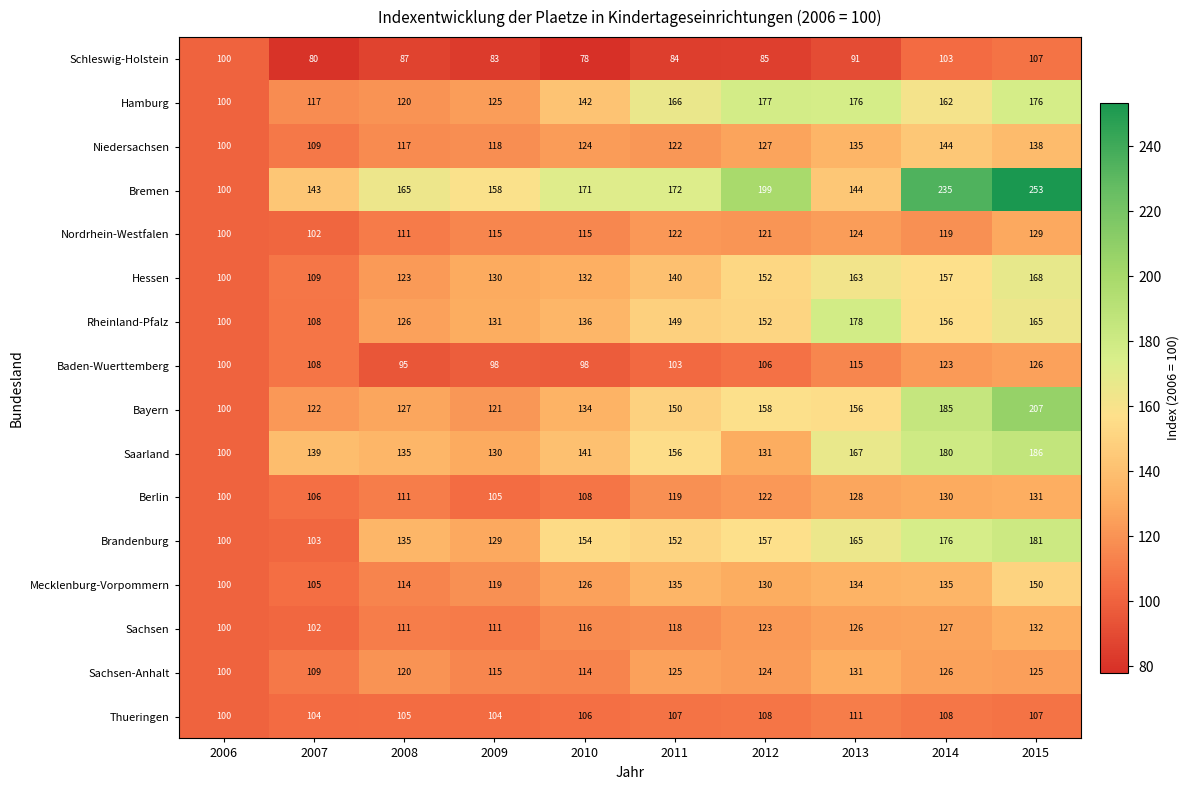

Which category has the highest value across all series?

2015